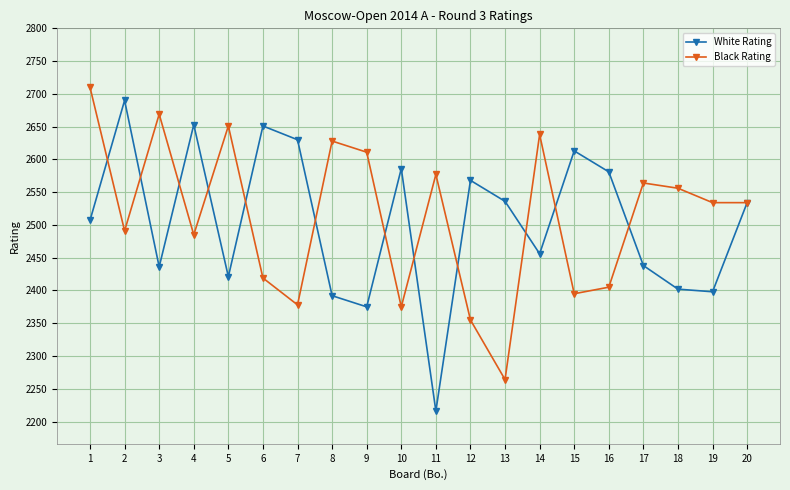

Read the Black Rating value at 7.

2378